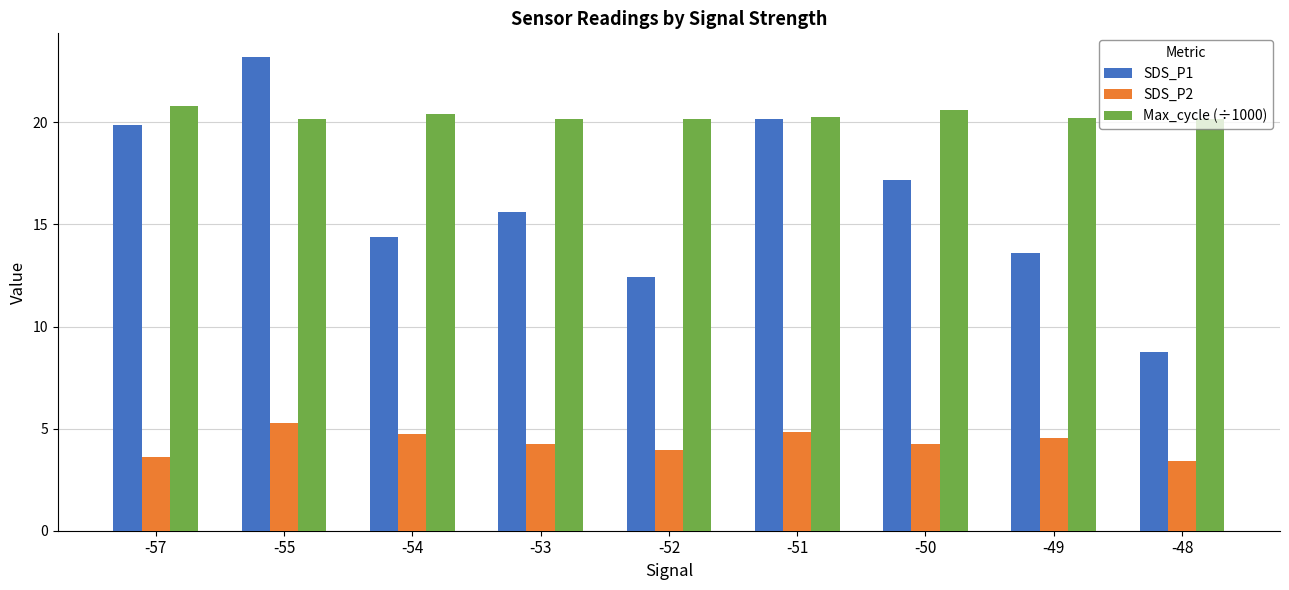

What is the greatest value displayed?

23.2